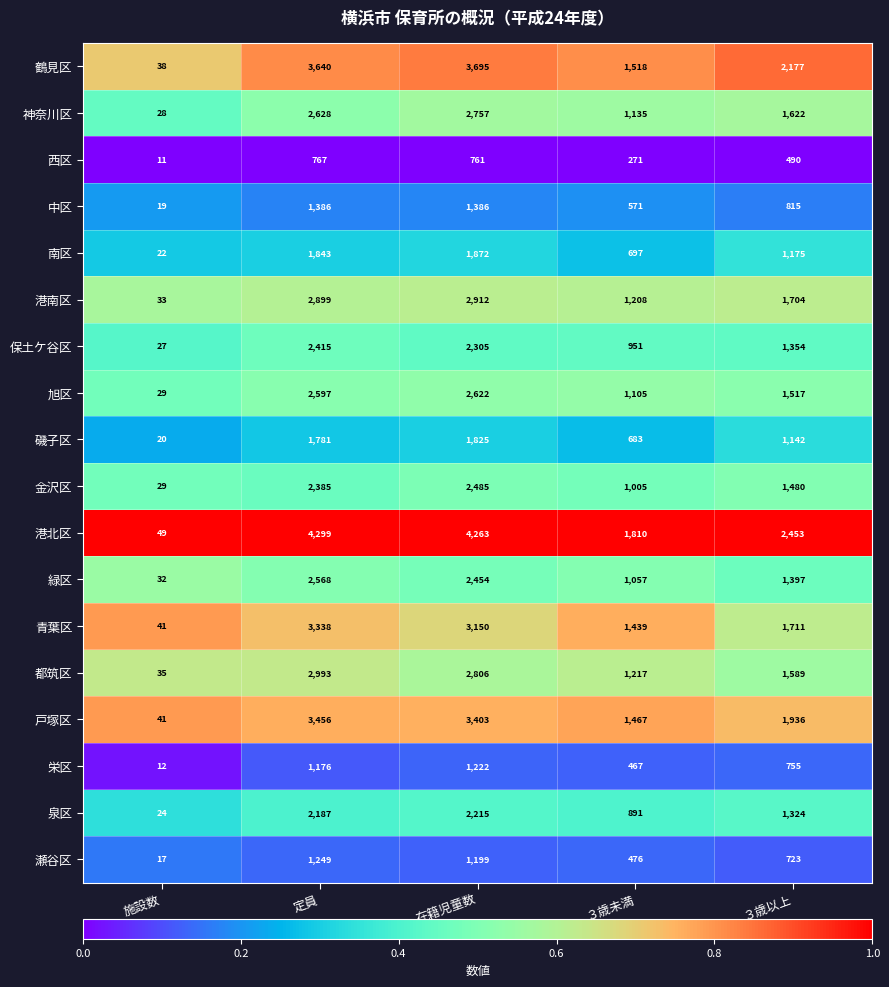

What value does the 磯子区 series have at ３歳以上, to the nearest 100?

1100